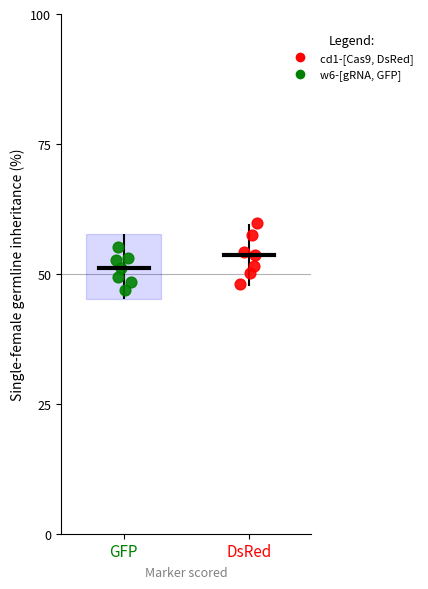

What are all the series names shown in the legend?

cd1-[Cas9, DsRed], w6-[gRNA, GFP]